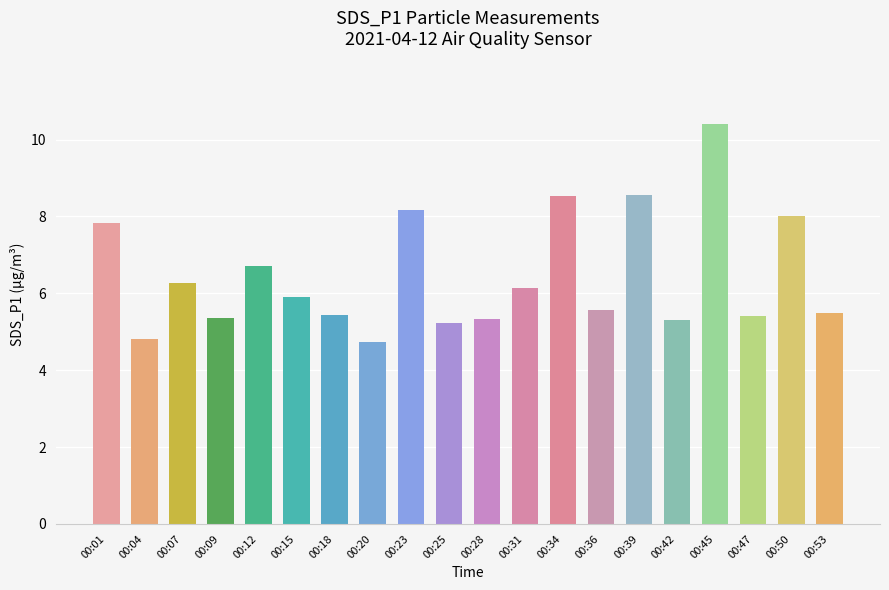

At which label does the data first exceed 5?

00:01